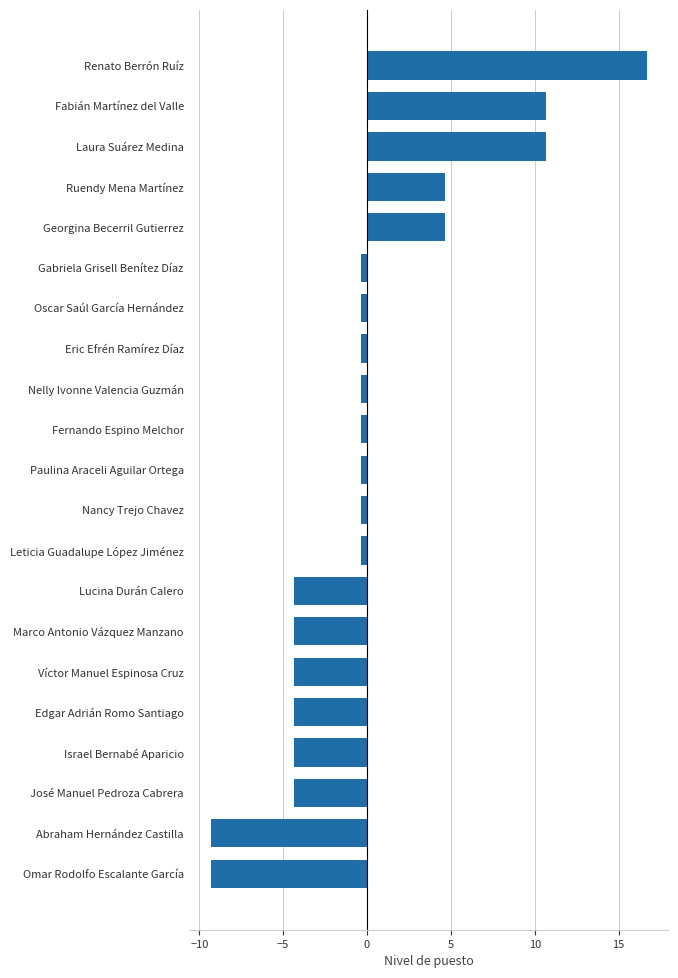

What is the difference between the maximum and minimum values?

26.0